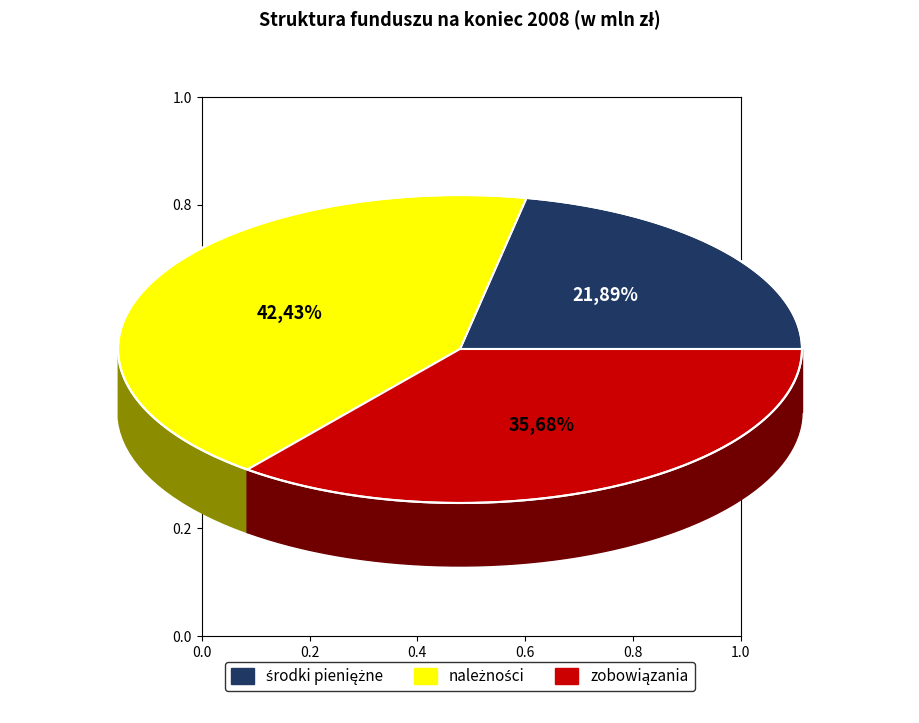

Is należności the majority of the pie?

No